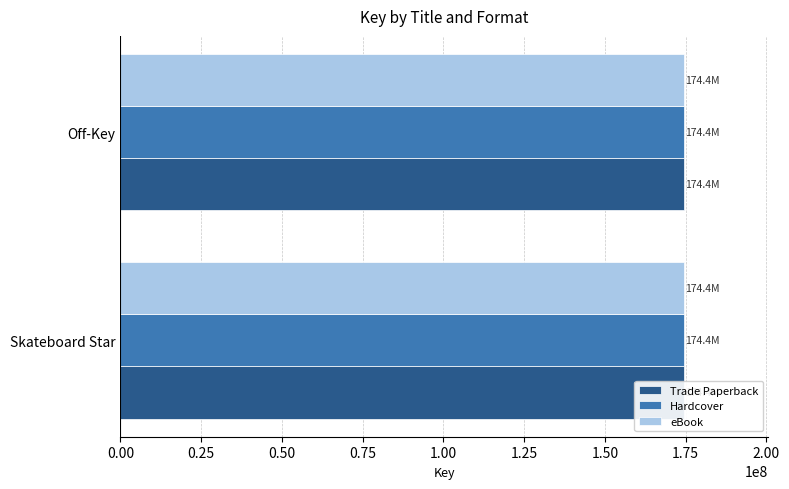

Is the value of eBook at Skateboard Star greater than the value of Trade Paperback at Skateboard Star?

No